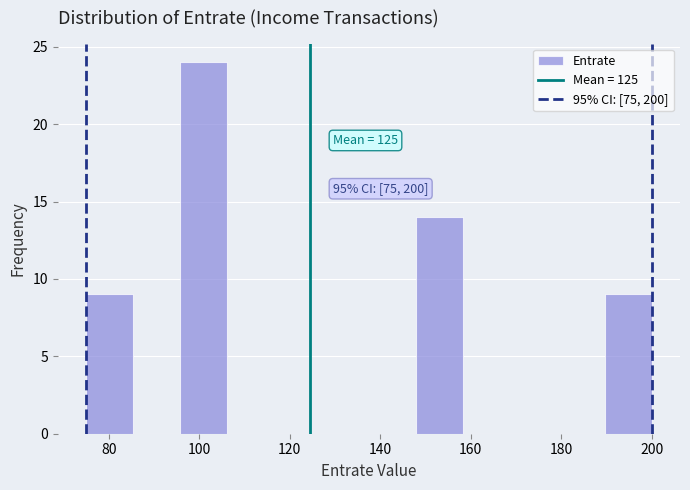

Which range on the x-axis has the tallest bar?

96 to 106